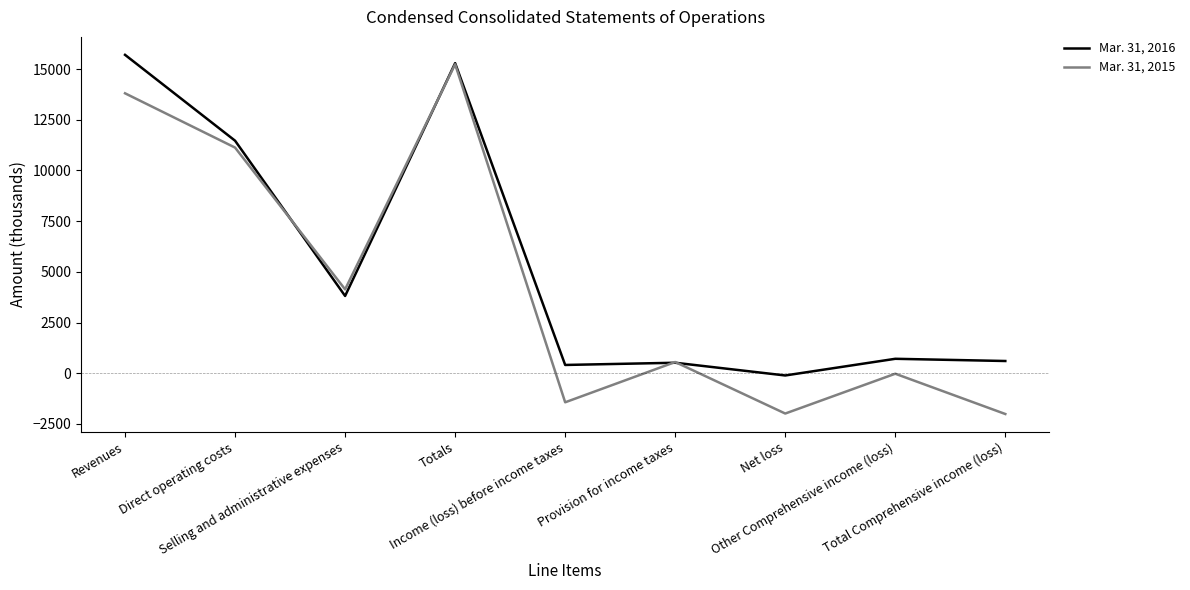

The Mar. 31, 2015 series shows -2009 at Total Comprehensive income (loss). True or false?

True